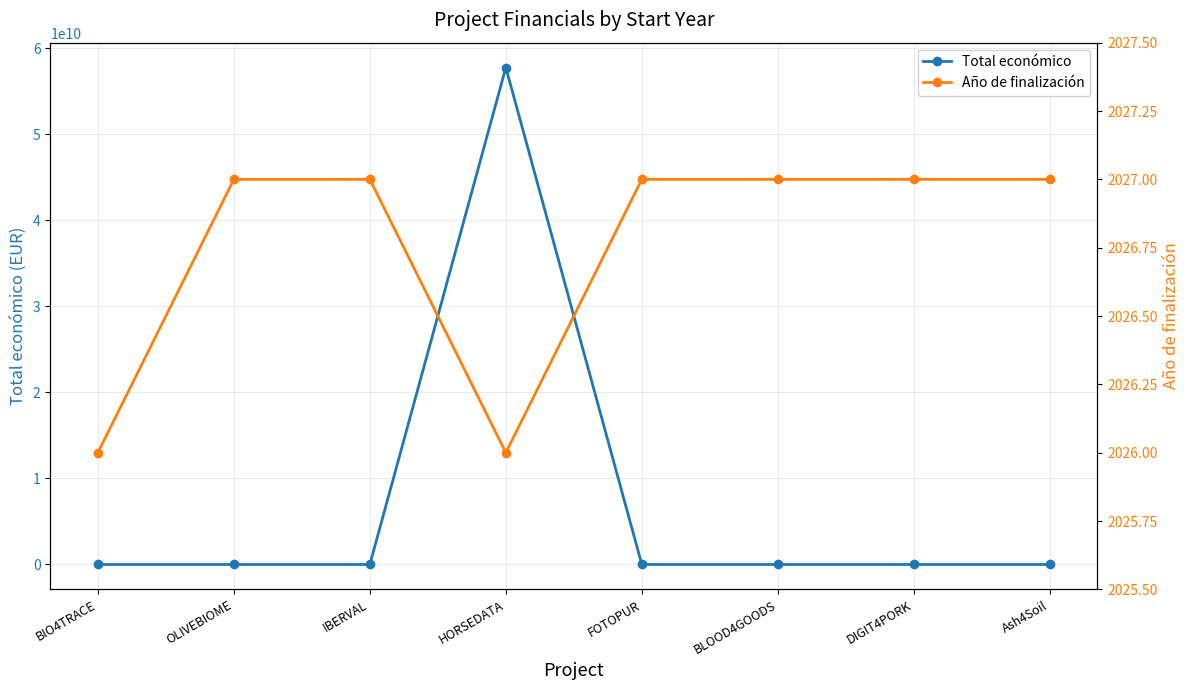

At which label is Año de finalización closest to 2026?

BIO4TRACE